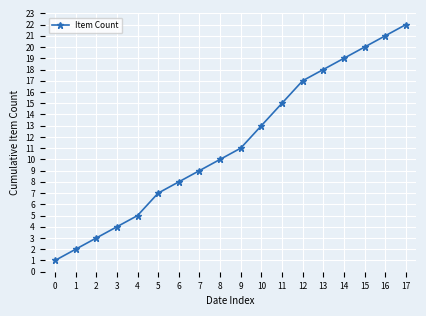

At which category does the chart reach its peak across all series?

17